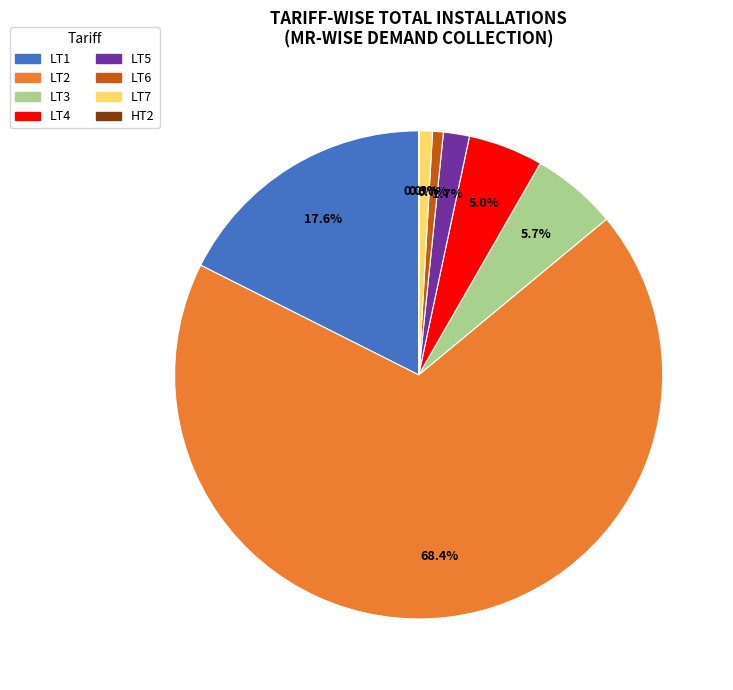

To the nearest percent, what is the combined percentage of LT3 and LT2?

74%